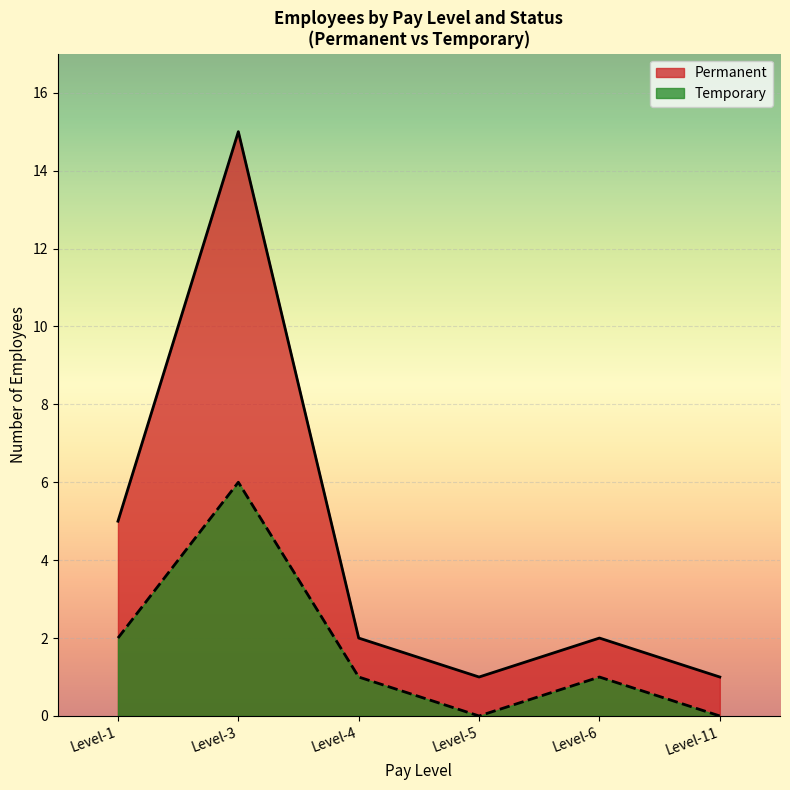

Which series has the largest total across all categories?

Permanent